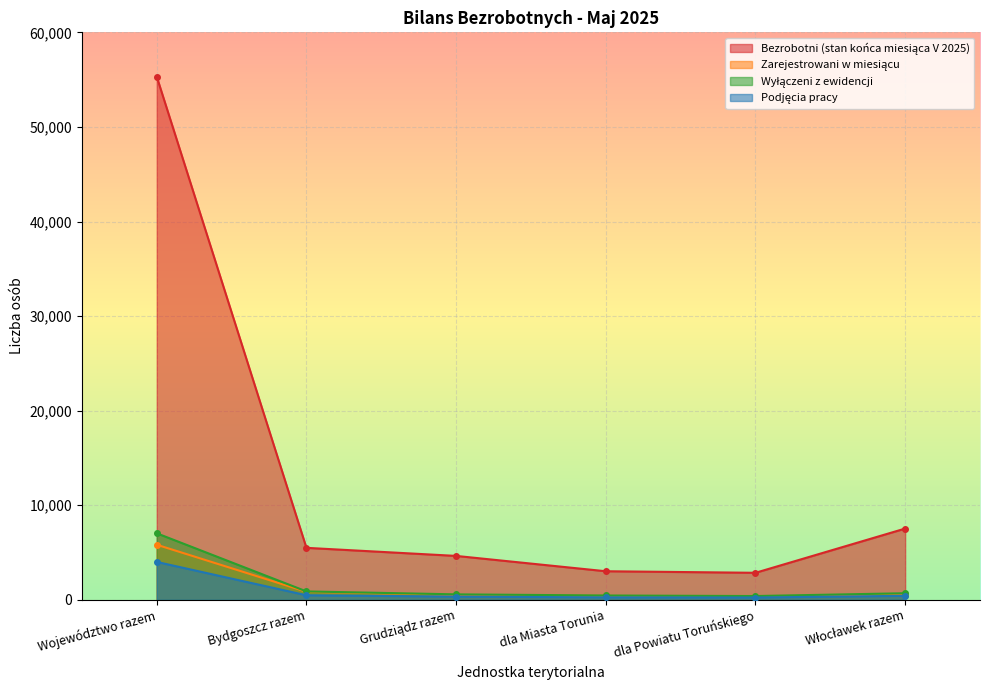

Reading left to right, transcribe all the data shown in this chart.

Bezrobotni (stan końca miesiąca V 2025): Województwo razem=55312	Bydgoszcz razem=5499	Grudziądz razem=4645	dla Miasta Torunia=3024	dla Powiatu Toruńskiego=2860	Włocławek razem=7537
Zarejestrowani w miesiącu: Województwo razem=5827	Bydgoszcz razem=856	Grudziądz razem=517	dla Miasta Torunia=417	dla Powiatu Toruńskiego=333	Włocławek razem=527
Wyłączeni z ewidencji: Województwo razem=7036	Bydgoszcz razem=891	Grudziądz razem=580	dla Miasta Torunia=460	dla Powiatu Toruńskiego=402	Włocławek razem=699
Podjęcia pracy: Województwo razem=4007	Bydgoszcz razem=485	Grudziądz razem=343	dla Miasta Torunia=262	dla Powiatu Toruńskiego=247	Włocławek razem=428